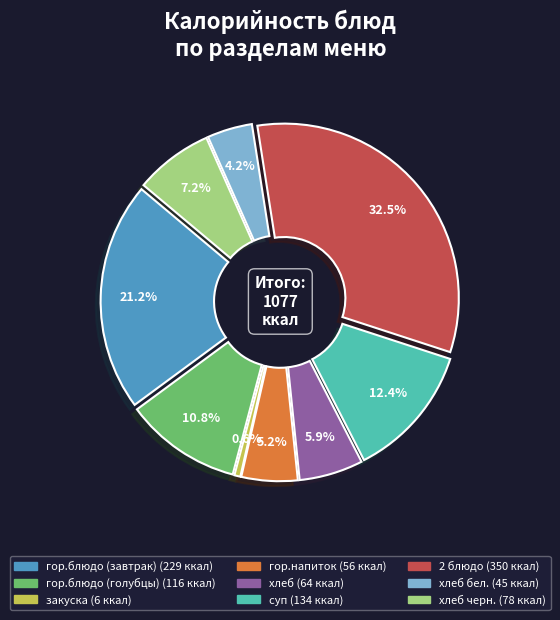

Rank the categories by value from lowest to highest.

закуска, хлеб бел., гор.напиток, хлеб, хлеб черн., гор.блюдо (голубцы), суп, гор.блюдо (завтрак), 2 блюдо